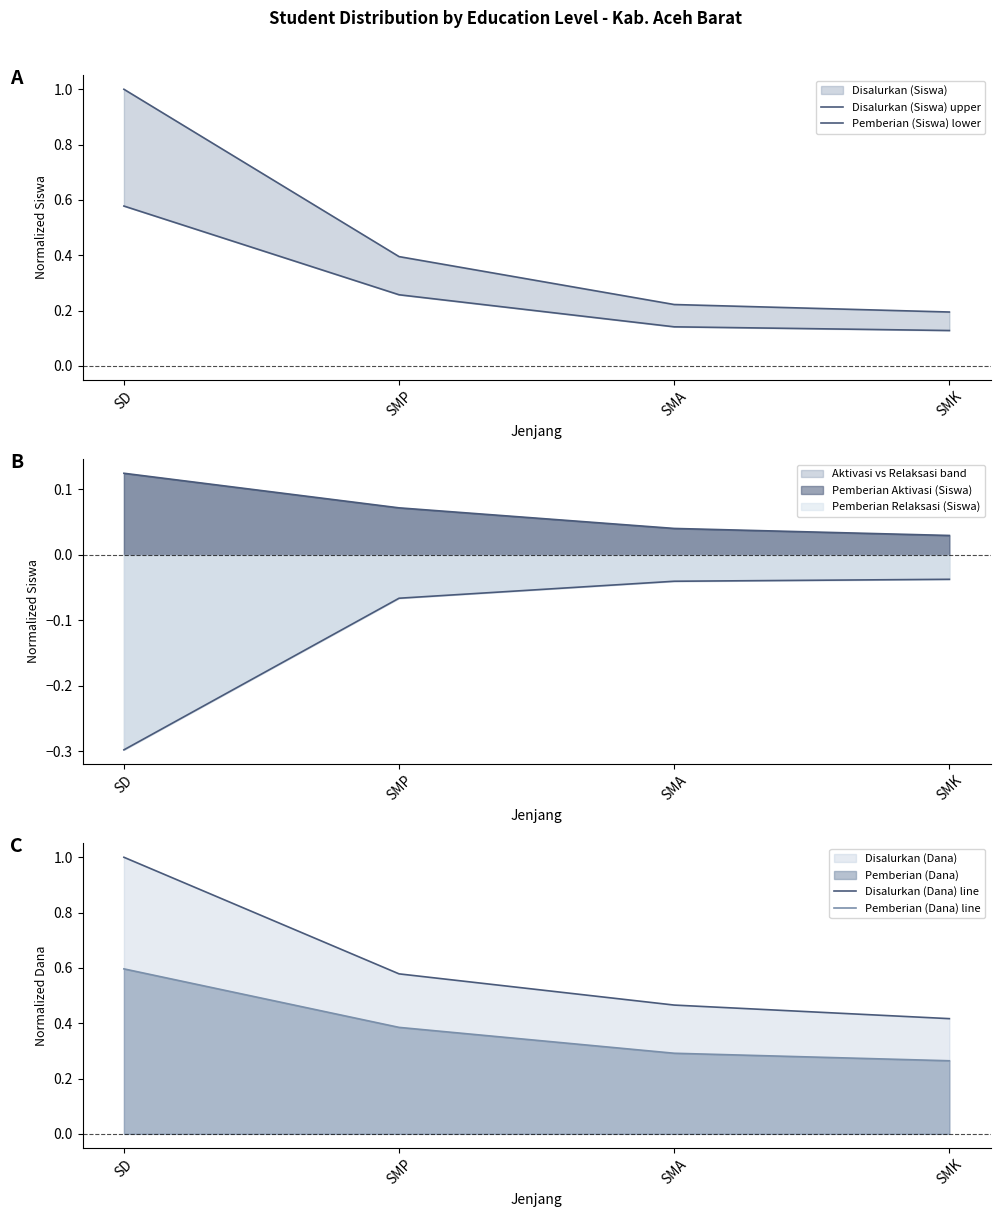

Count the Pemberian (Dana) line values in the range 0 to 1.

4